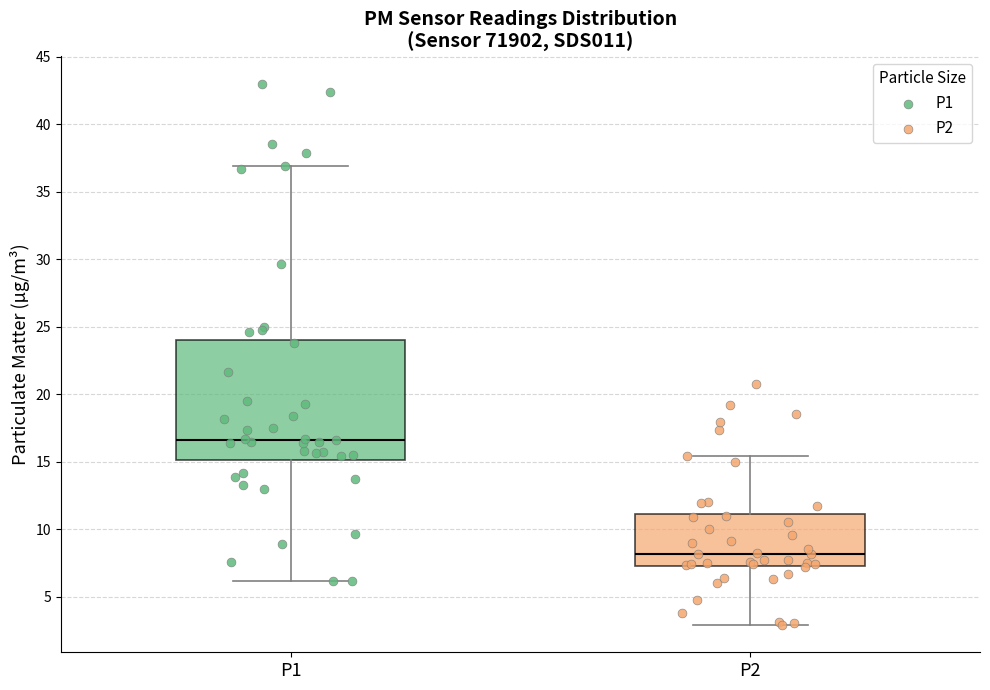

Reading left to right, read every box against the y-axis: the position of its median line, the range the box covers, and the ends of its whiskers. The values are not printed on the chart, so give them approximately, as read against the axis.

P1: median 16.5, box 15.0 to 24.0, whiskers 6.0 to 37.0
P2: median 8.0, box 7.5 to 11.0, whiskers 3.0 to 15.5